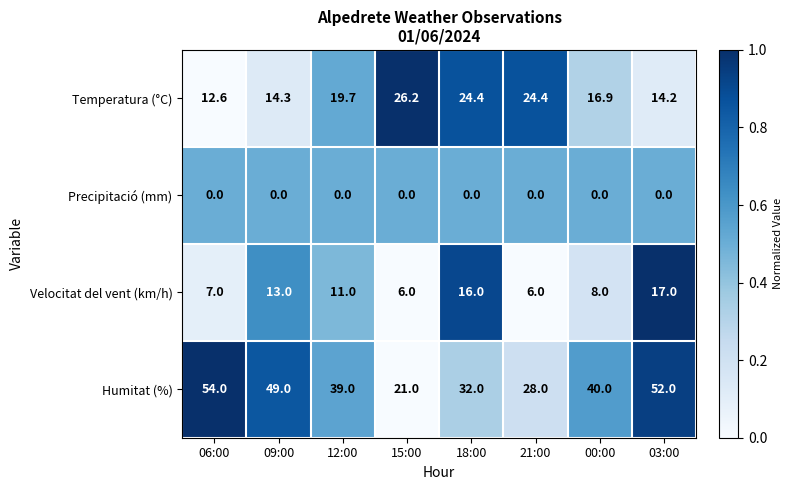

What is the difference between the highest and lowest values at 09:00?

49.0